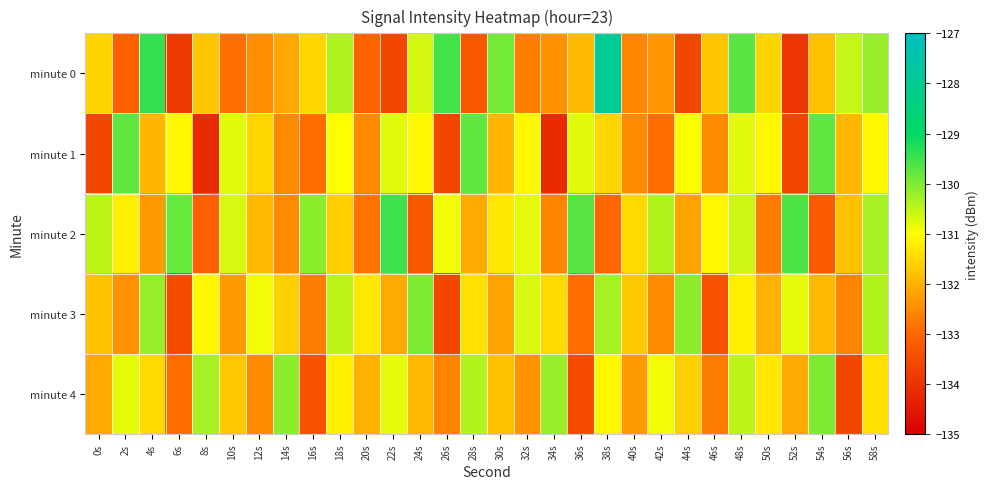

Count the number of categories in the chart.

30